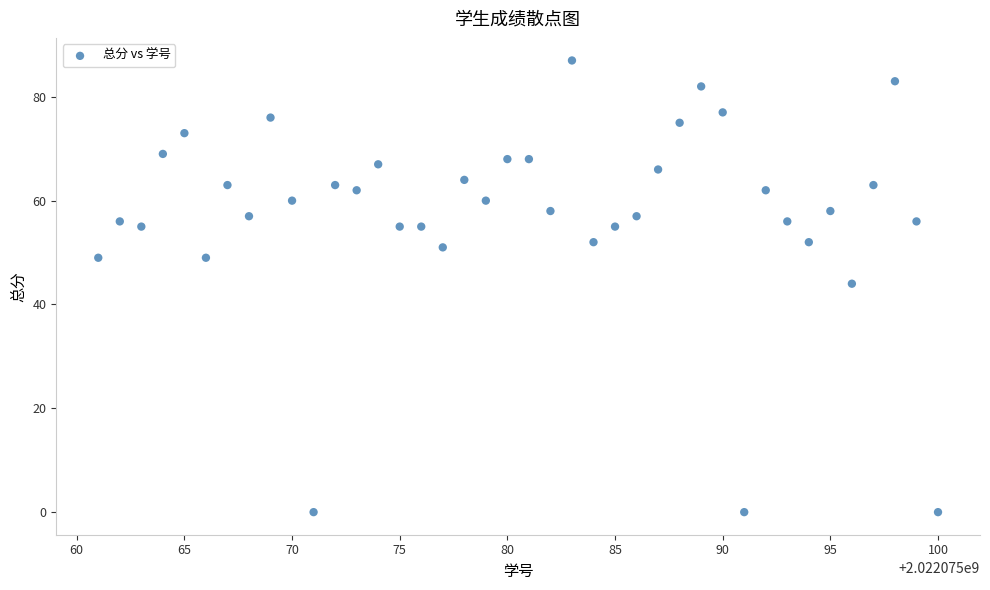

What Y value in the scatter plot is closest to 43?

44